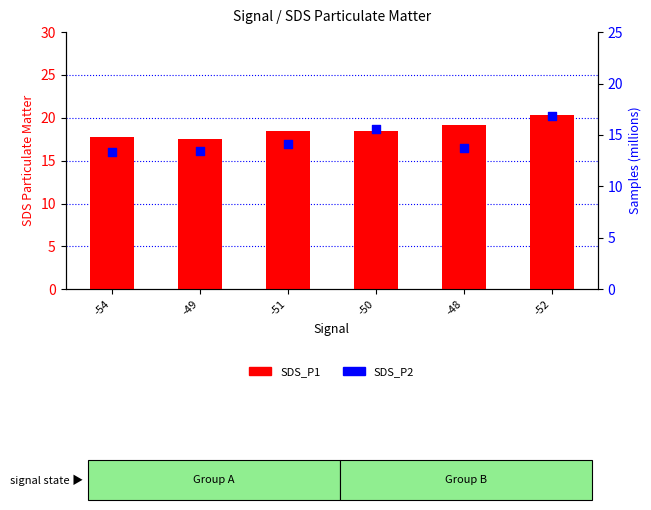

What is the total value across all series at -51?

32.6